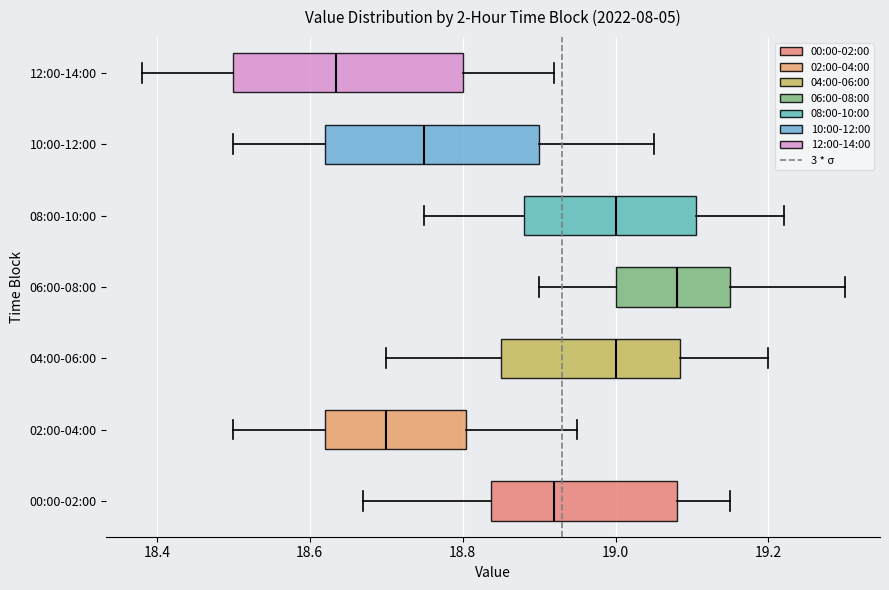

Reading bottom to top, read every box against the x-axis: the position of its median line, the range the box covers, and the ends of its whiskers. The values are not printed on the chart, so give them approximately, as read against the axis.

00:00-02:00: median 18.92, box 18.84 to 19.08, whiskers 18.68 to 19.16
02:00-04:00: median 18.70, box 18.62 to 18.80, whiskers 18.50 to 18.96
04:00-06:00: median 19.00, box 18.86 to 19.08, whiskers 18.70 to 19.20
06:00-08:00: median 19.08, box 19.00 to 19.16, whiskers 18.90 to 19.30
08:00-10:00: median 19.00, box 18.88 to 19.10, whiskers 18.76 to 19.22
10:00-12:00: median 18.76, box 18.62 to 18.90, whiskers 18.50 to 19.06
12:00-14:00: median 18.64, box 18.50 to 18.80, whiskers 18.38 to 18.92